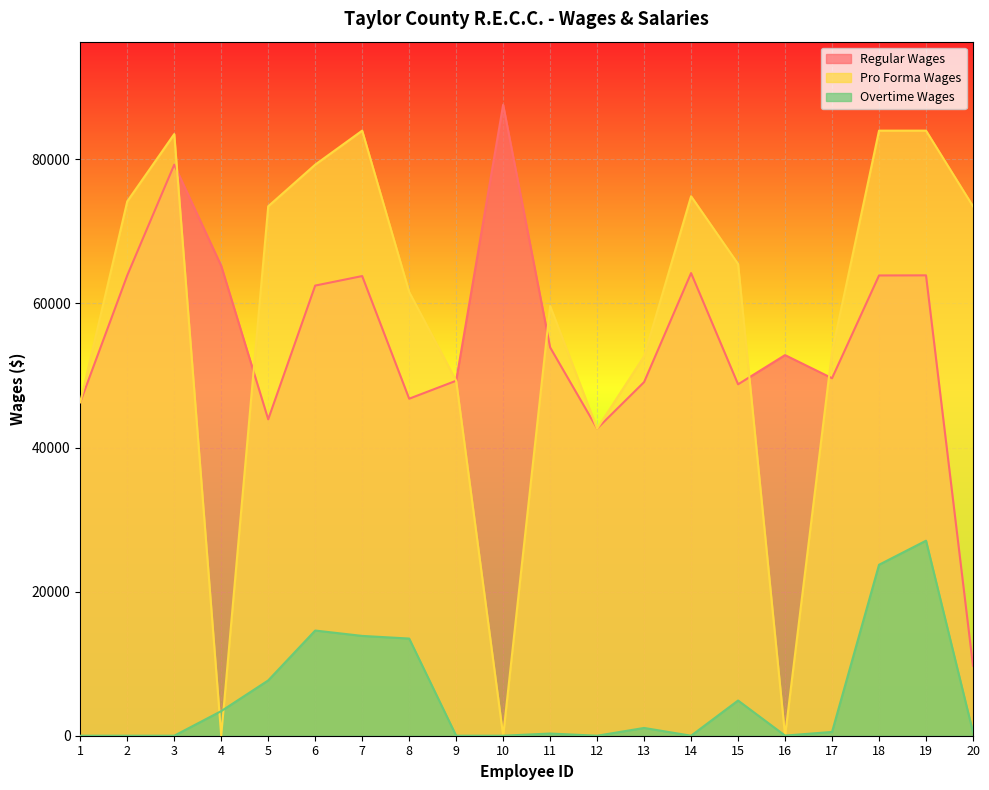

What is the difference between the highest and lowest values at 11?

59350.6